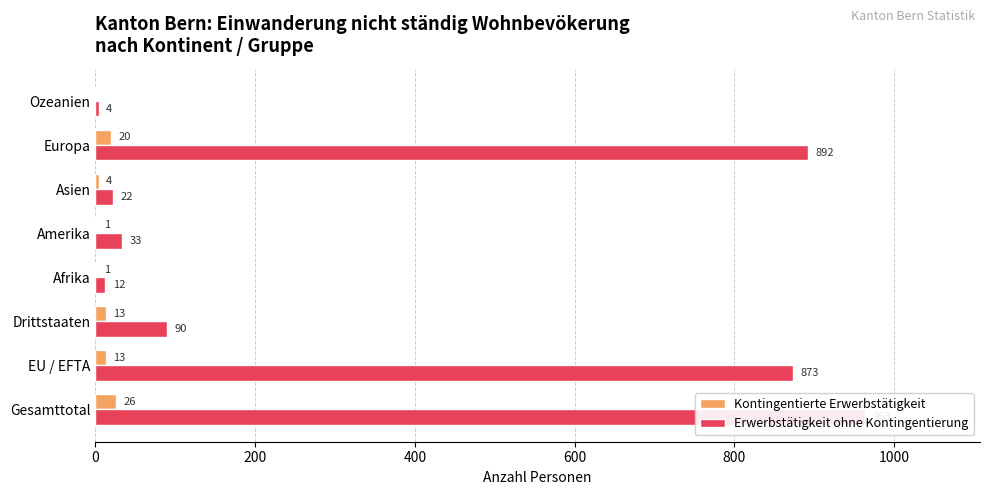

Which series has the largest total across all categories?

Erwerbstätigkeit ohne Kontingentierung